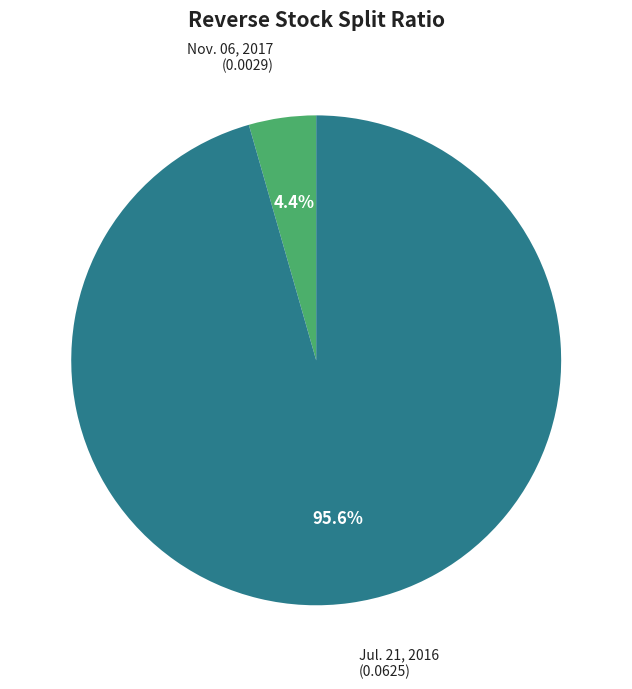

Is there any slice that represents more than half of the pie?

Yes